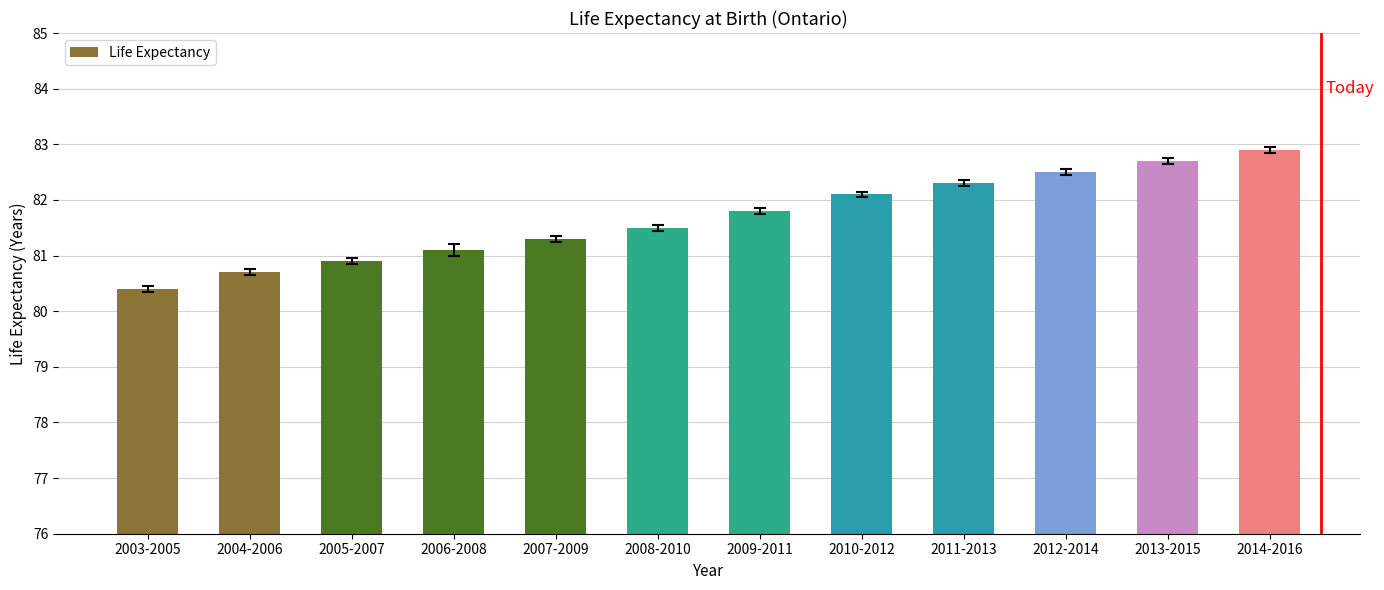

Reading right to left, what are all the values shown in this chart?

82.9	82.7	82.5	82.3	82.1	81.8	81.5	81.3	81.1	80.9	80.7	80.4